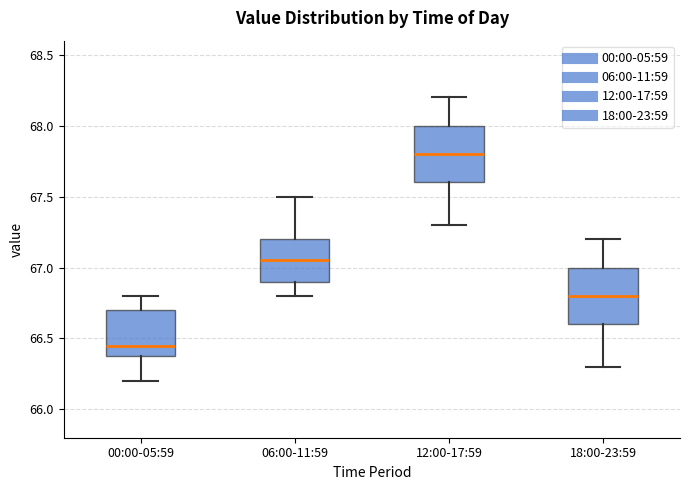

Which box's median line is the highest?

12:00-17:59